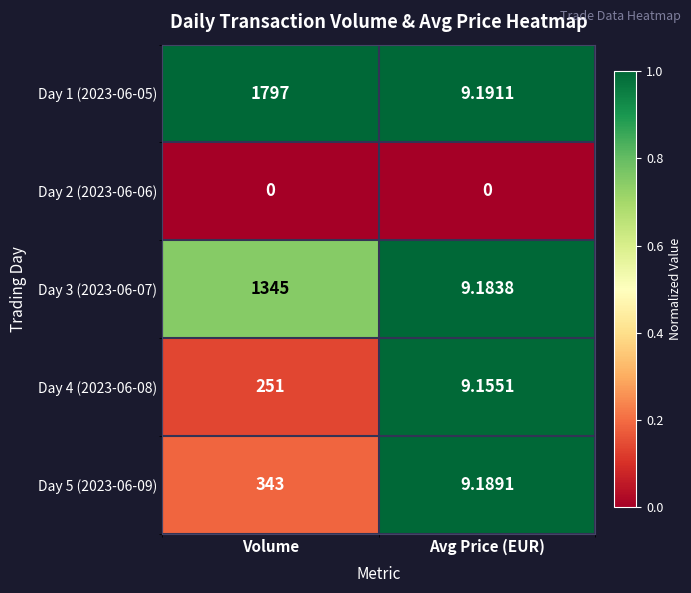

Where is Day 4 (2023-06-08) nearest to the value 130?

Avg Price (EUR)